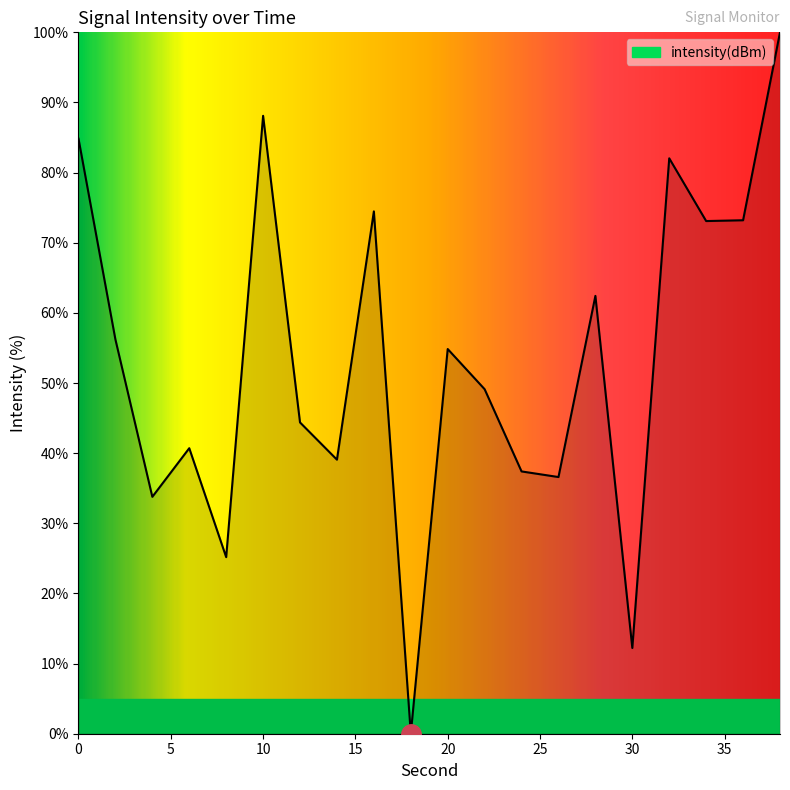

What is the maximum value shown in the chart?

100.0